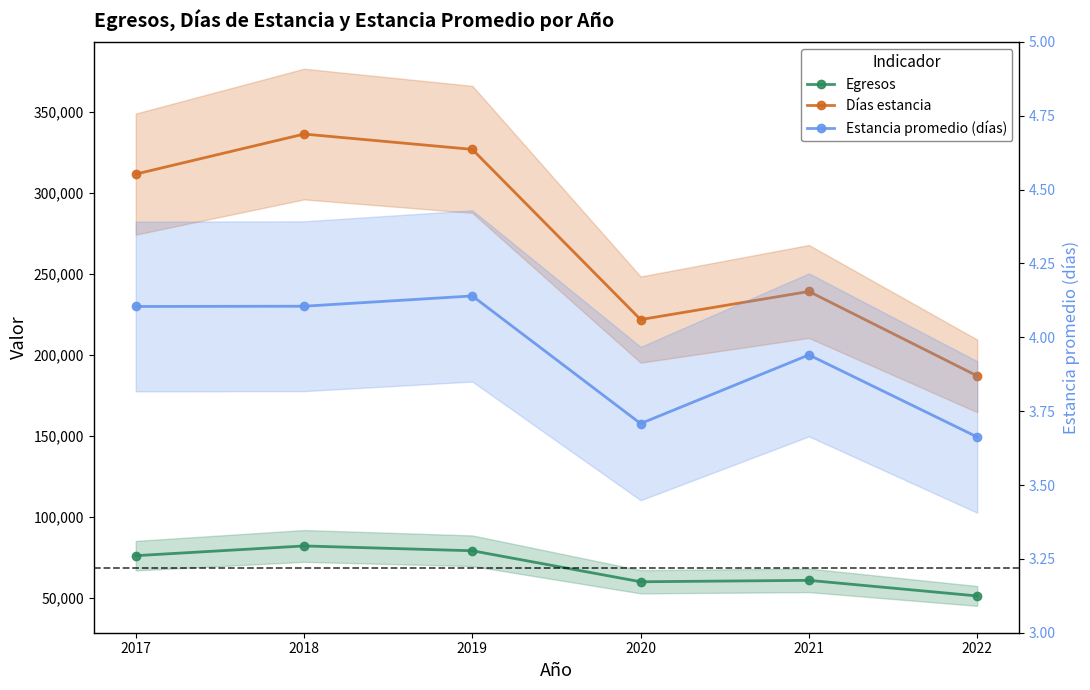

Is it true that Días estancia equals 520843.8 at 2018?

False